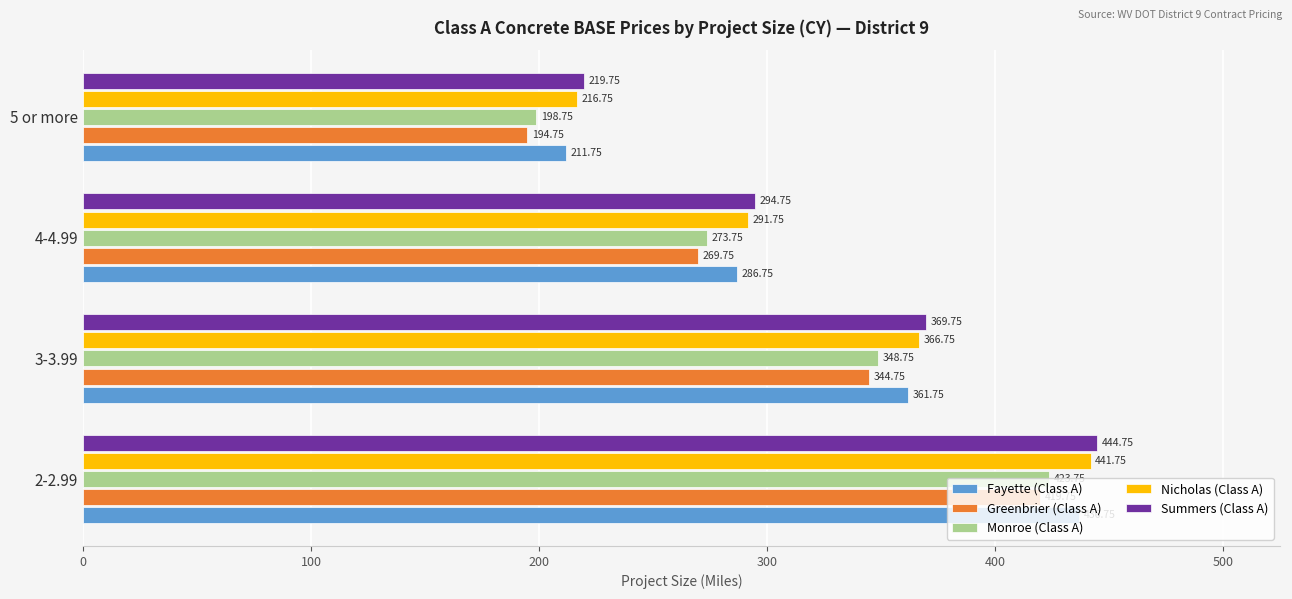

At which label is Summers (Class A) closest to 332?

4-4.99